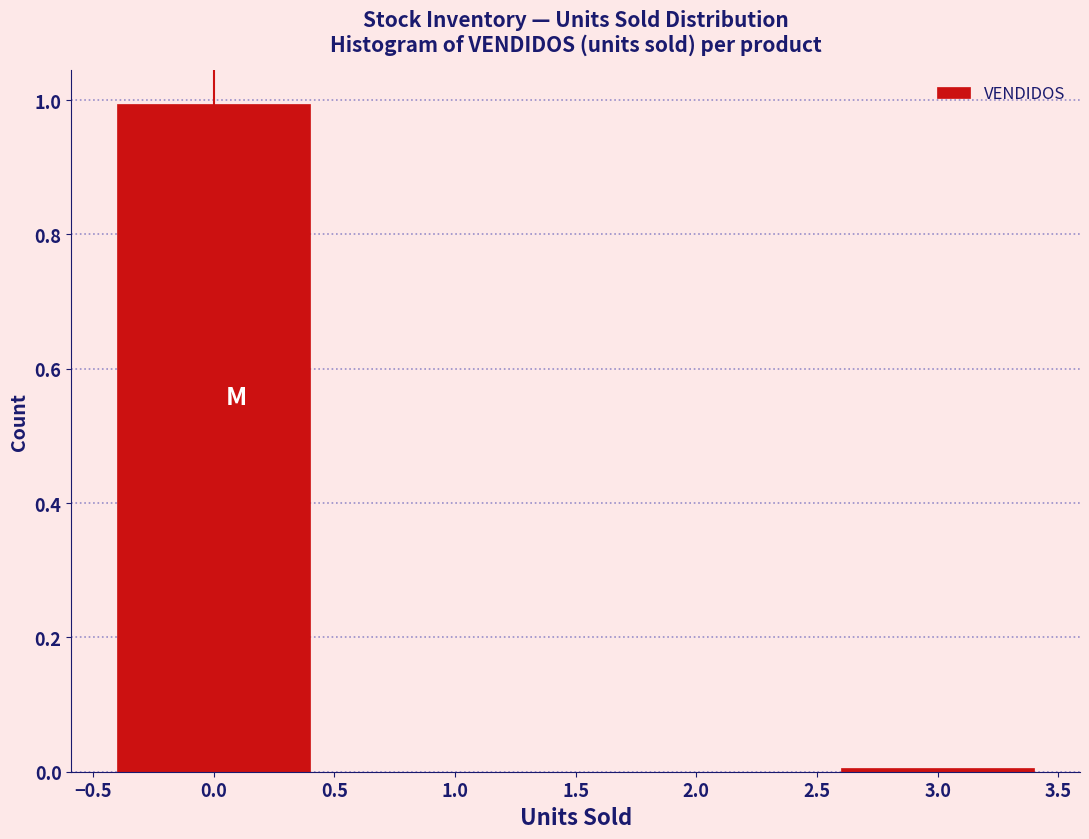

Reading left to right, transcribe this chart: for each bar, give the range it covers on the x-axis and its height. The values are not printed on the chart, so give them approximately, as read against the axis.

-0.5 to 0.5: 1
0.5 to 1.5: 0
1.5 to 2.5: 0
2.5 to 3.5: under 0.02